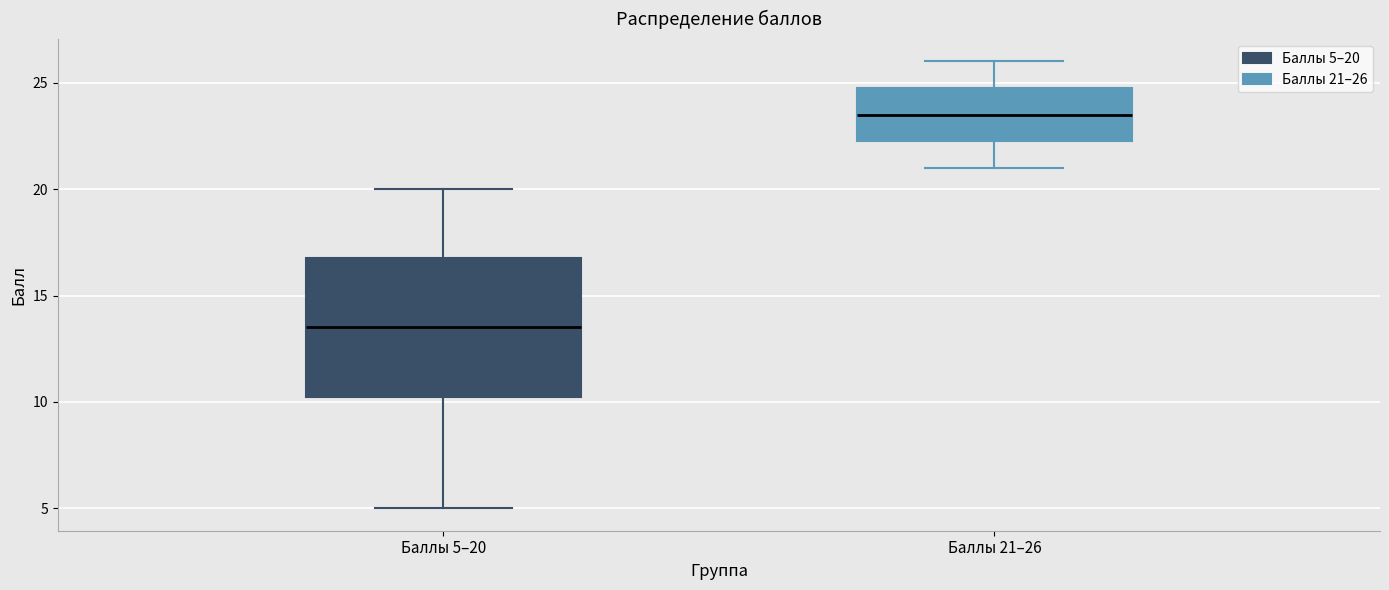

Comparing the boxes themselves (not the whiskers), which one is the tallest?

Баллы 5–20